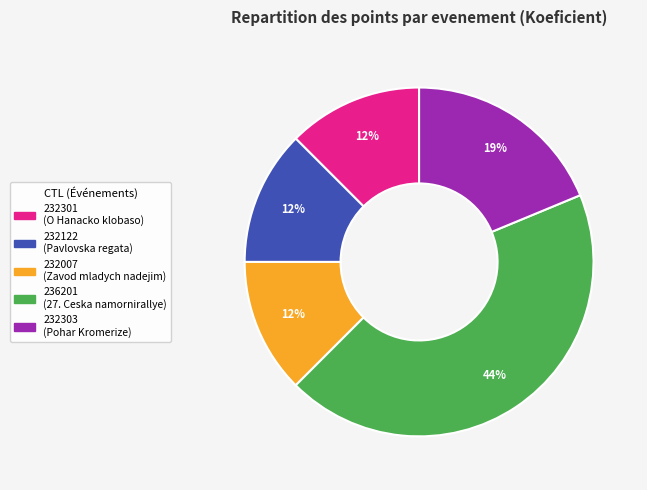

Which has a higher value, 232303 or 236201?

236201